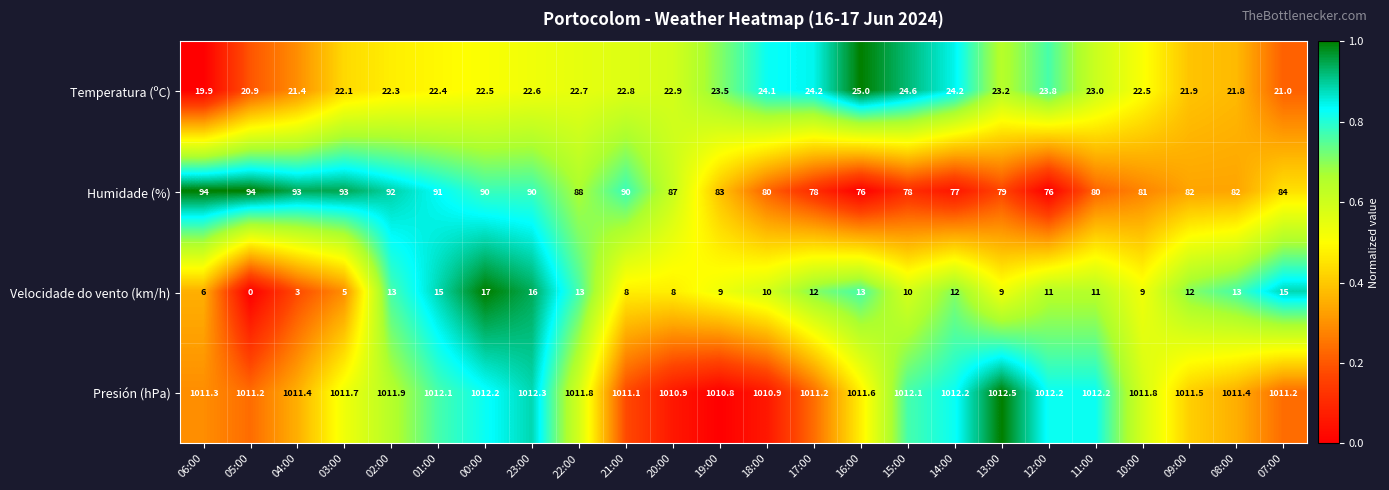

Which series has the largest total across all categories?

Presión (hPa)